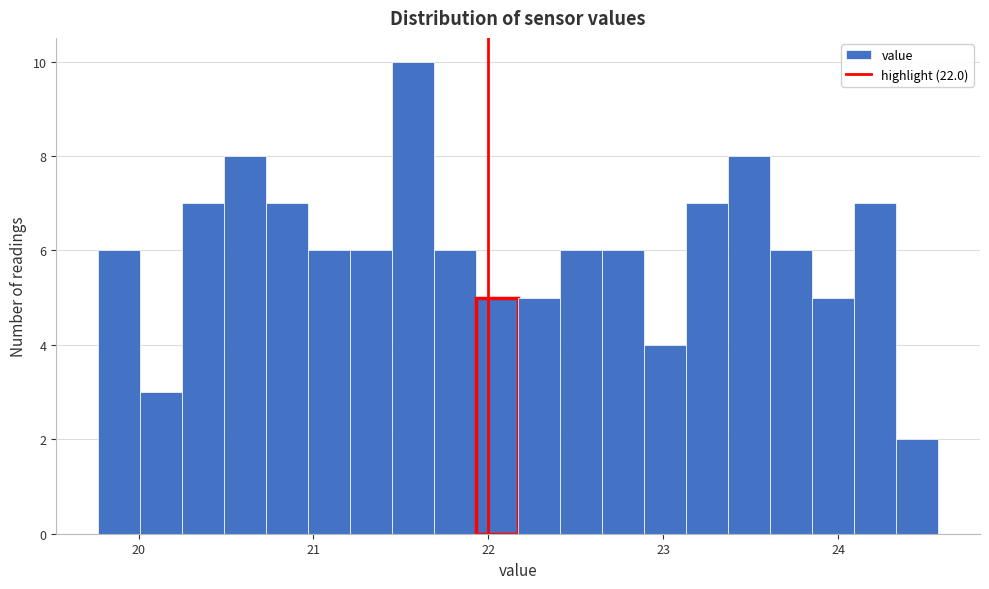

Around what value on the x-axis is the tallest bar? Give the approximate position of its centre, as read against the axis.

21.6